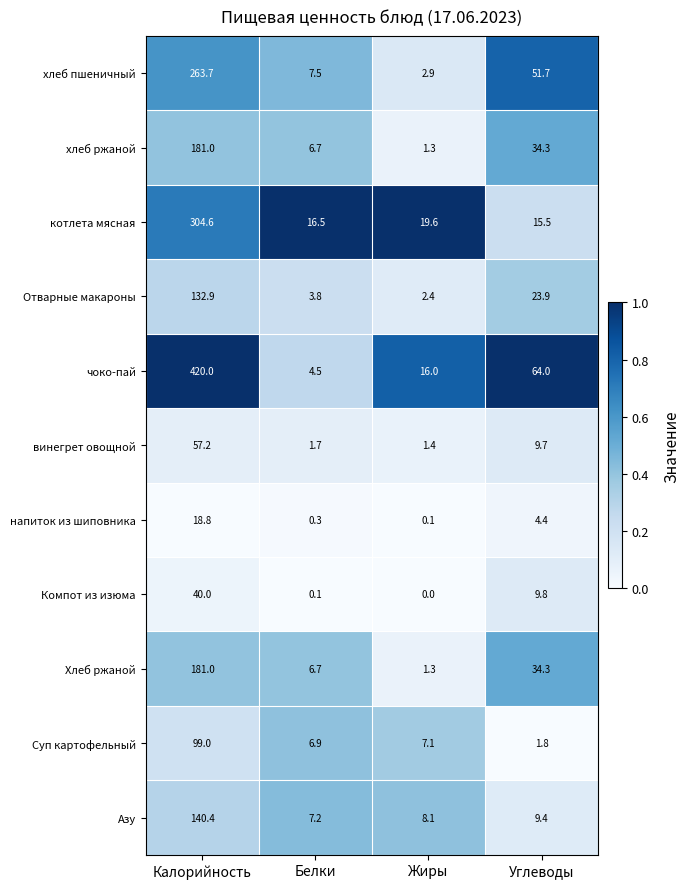

What value does the котлета мясная series have at Белки?

16.5